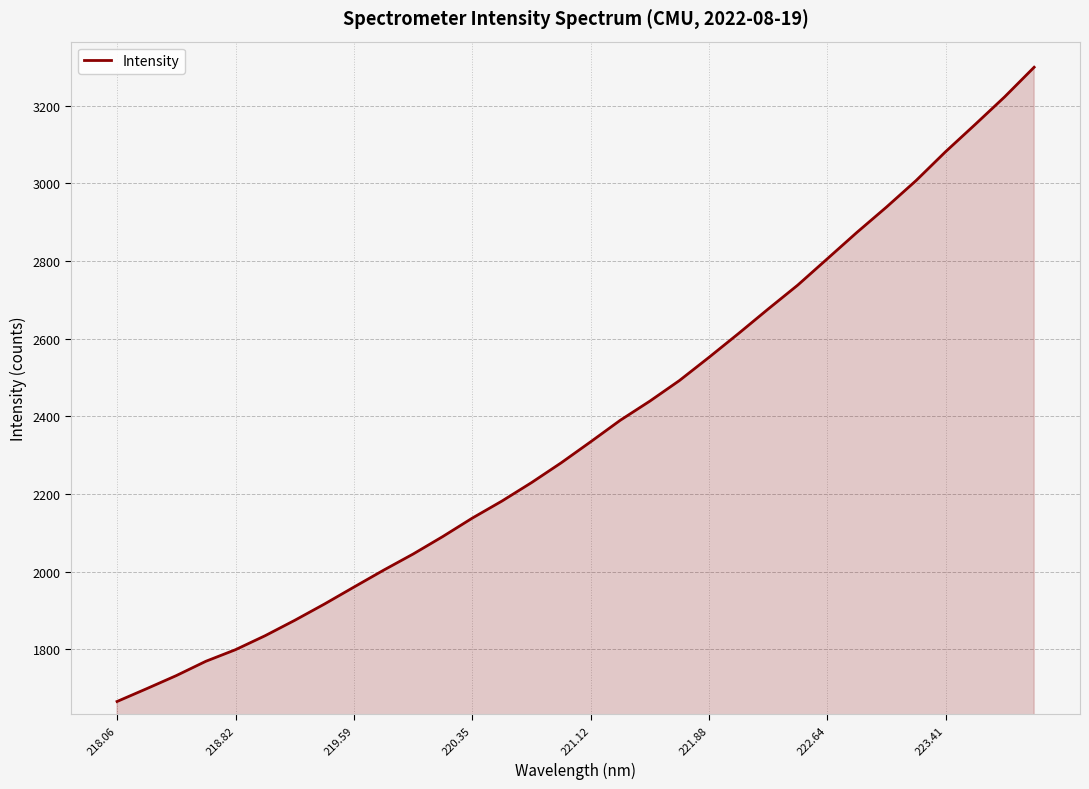

What is the maximum value shown in the chart?

3298.8